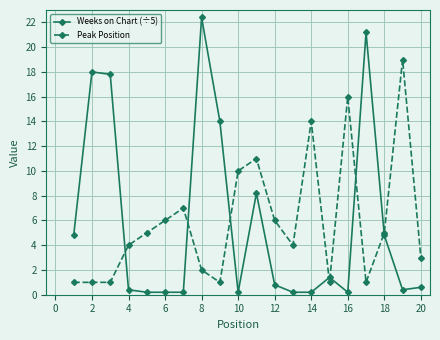

At how many categories does at least one series exceed 13?

8